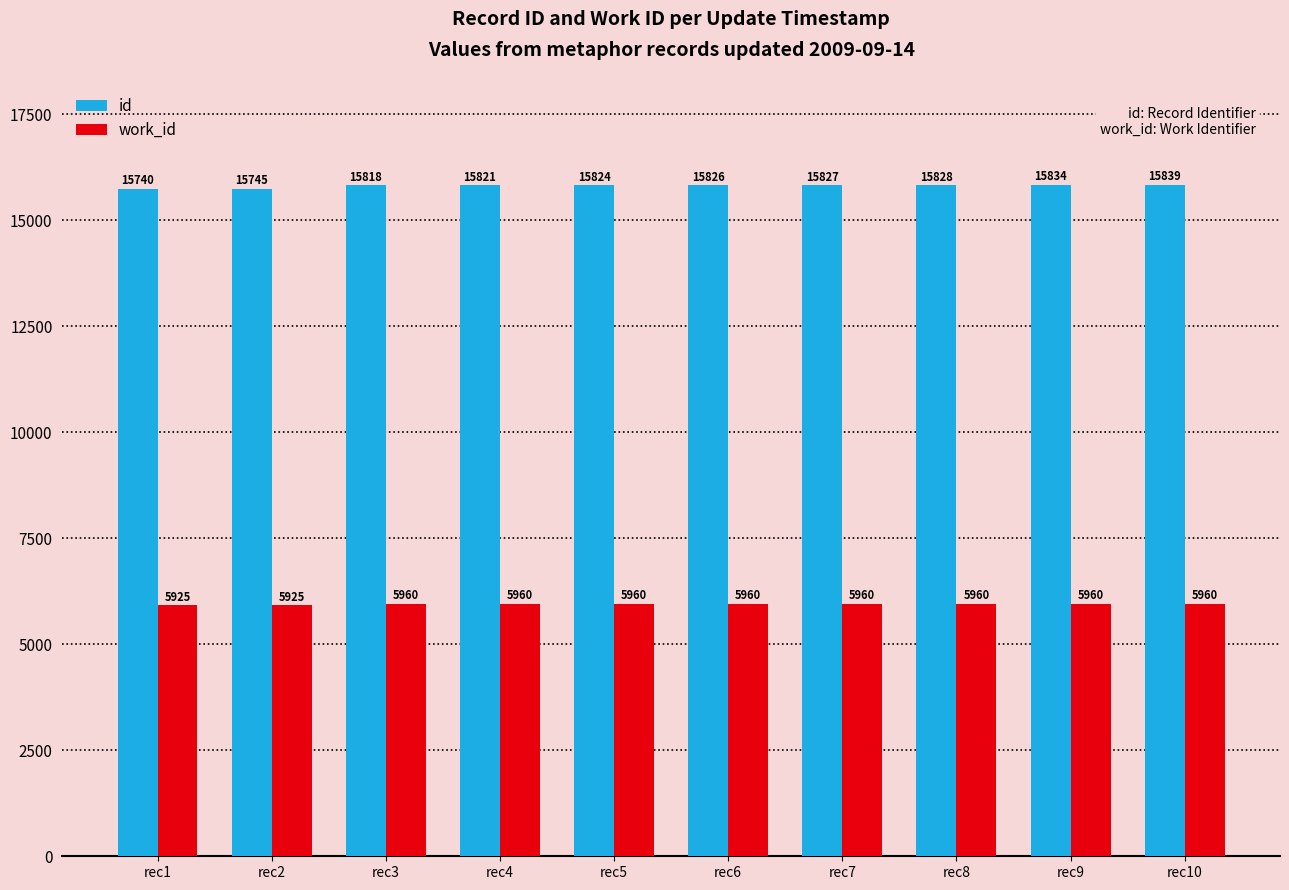

What is the lowest value of the id series?

15740